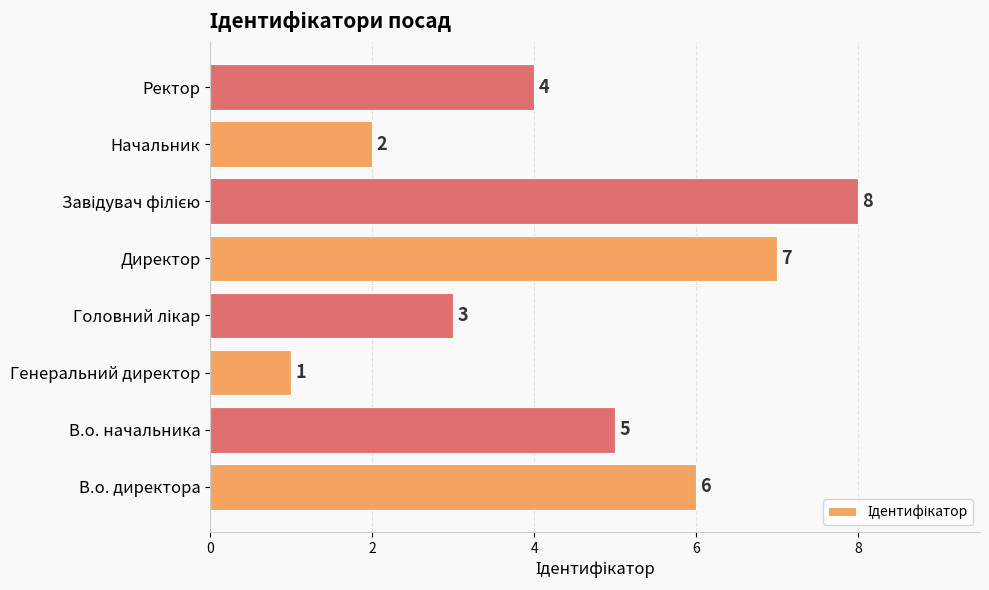

Does the chart contain stacked bars?

No